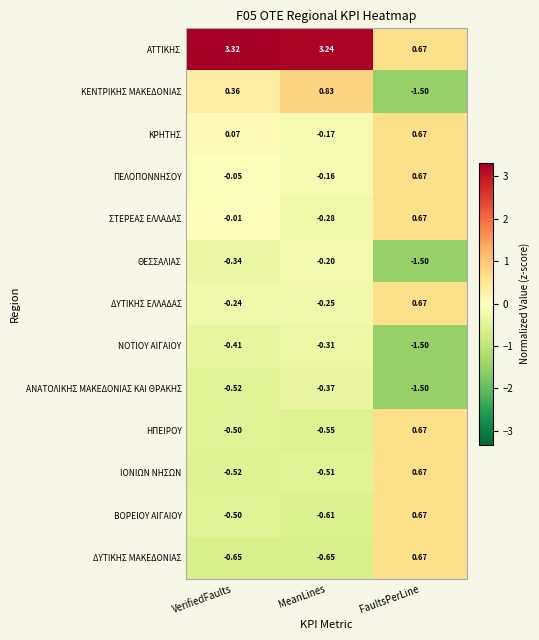

At which category is the sum across all series the highest?

FaultsPerLine